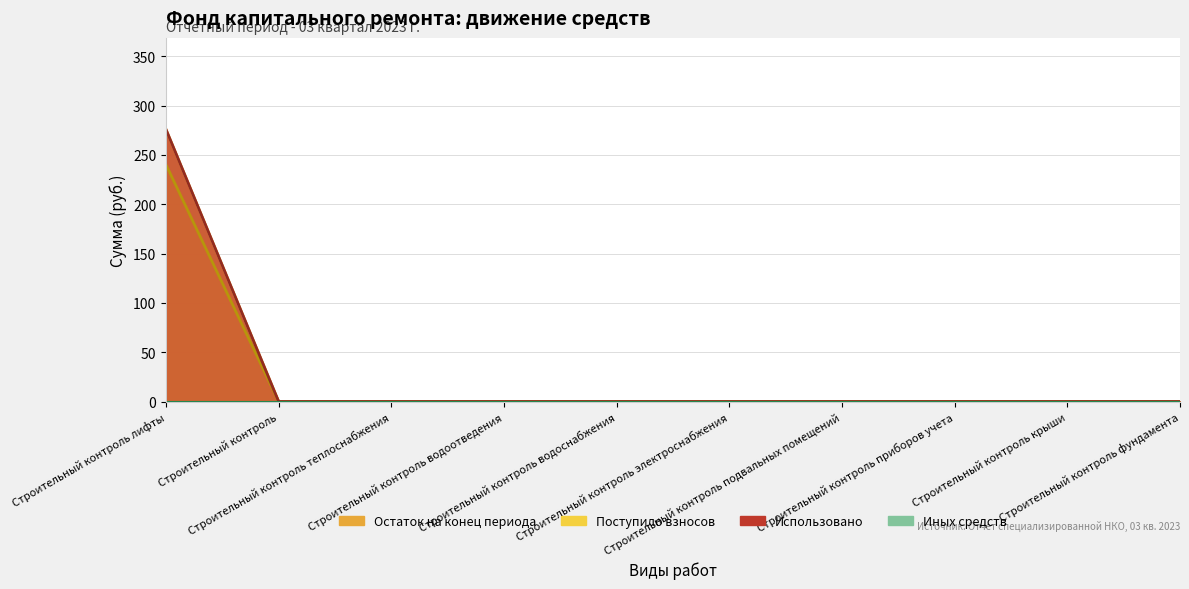

At which category is the sum across all series the highest?

Строительный контроль лифты